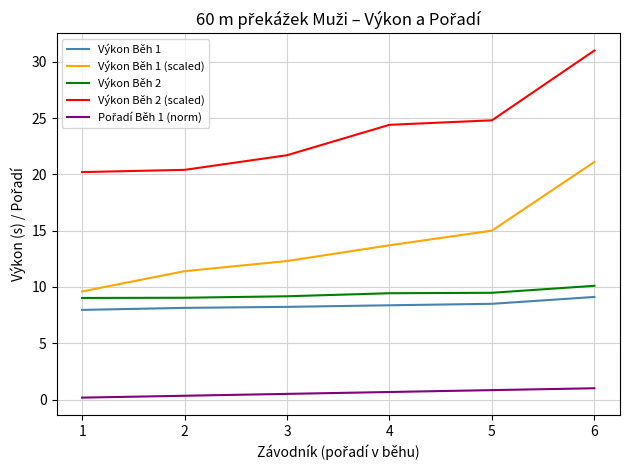

True or false: Výkon Běh 2 (scaled) and Výkon Běh 2 cross at least once.

False